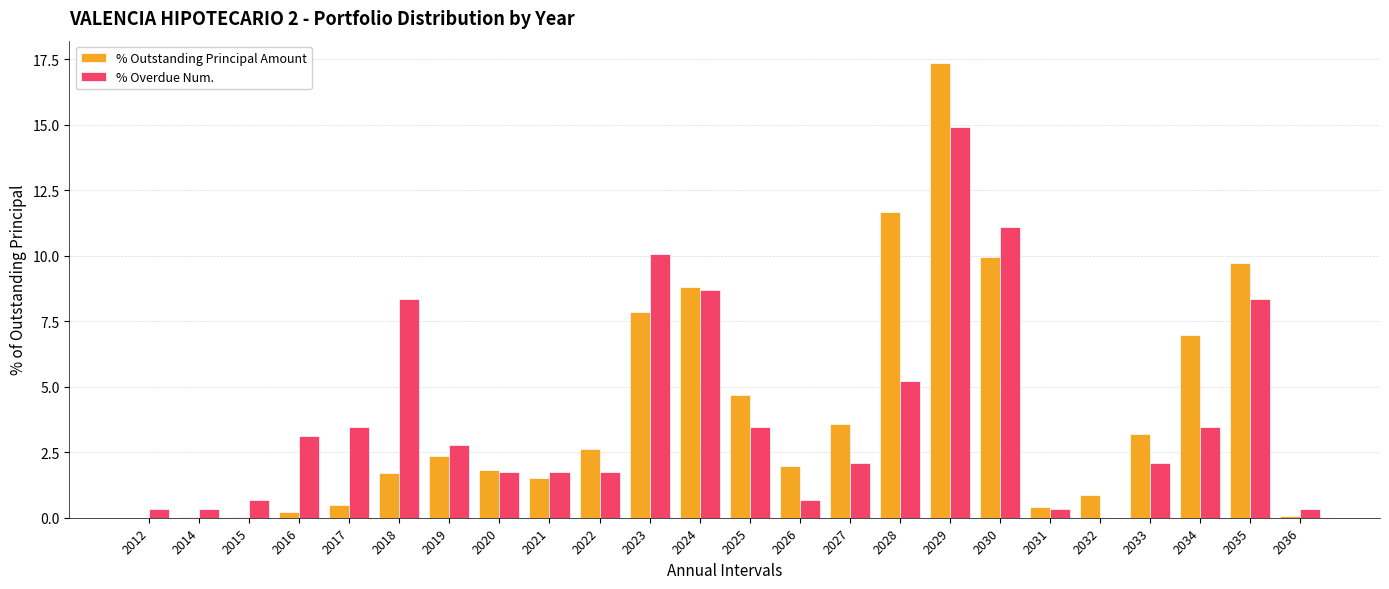

Which series has the widest spread of values?

% Outstanding Principal Amount